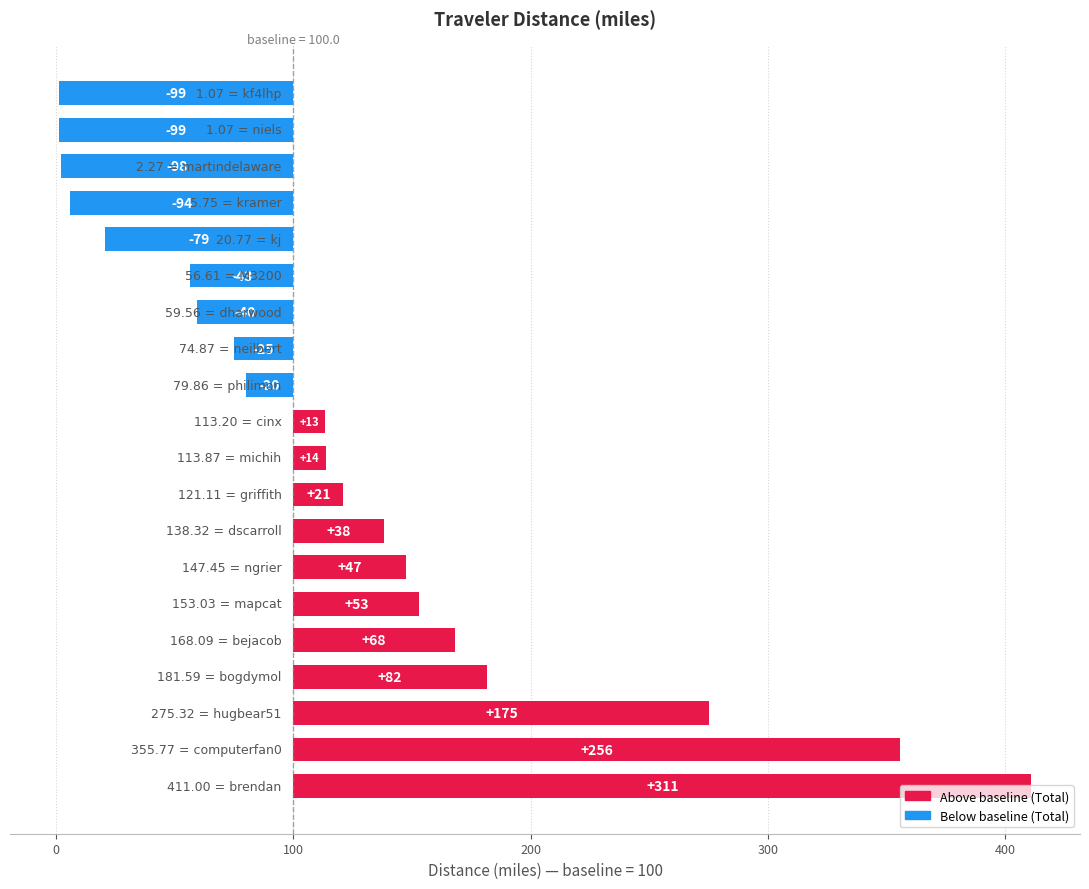

How many positive values are there?

11